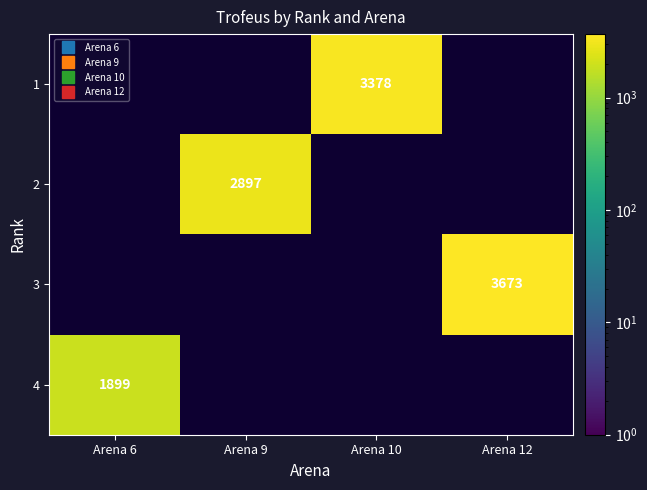

Is the value of 2 at Arena 9 greater than the value of 1 at Arena 10?

No